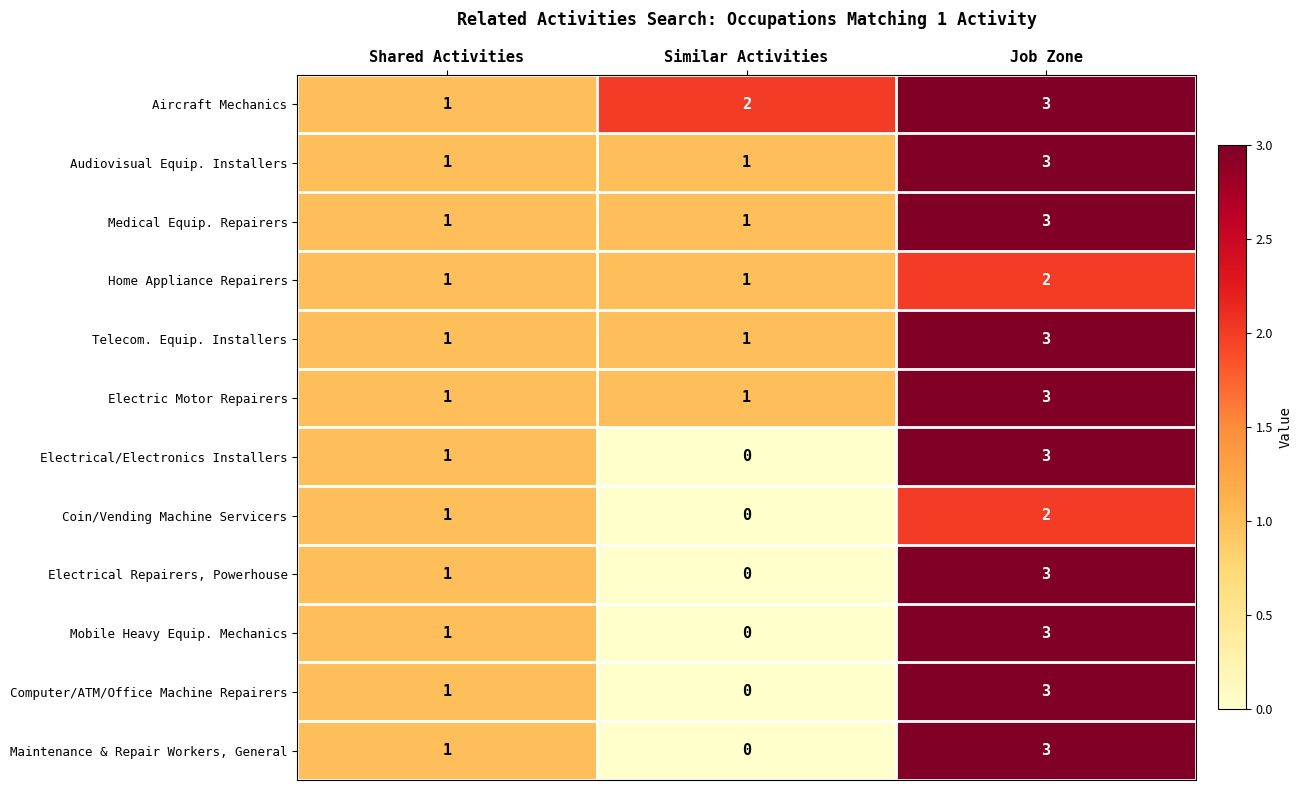

Which category has the highest value across all series?

Job Zone